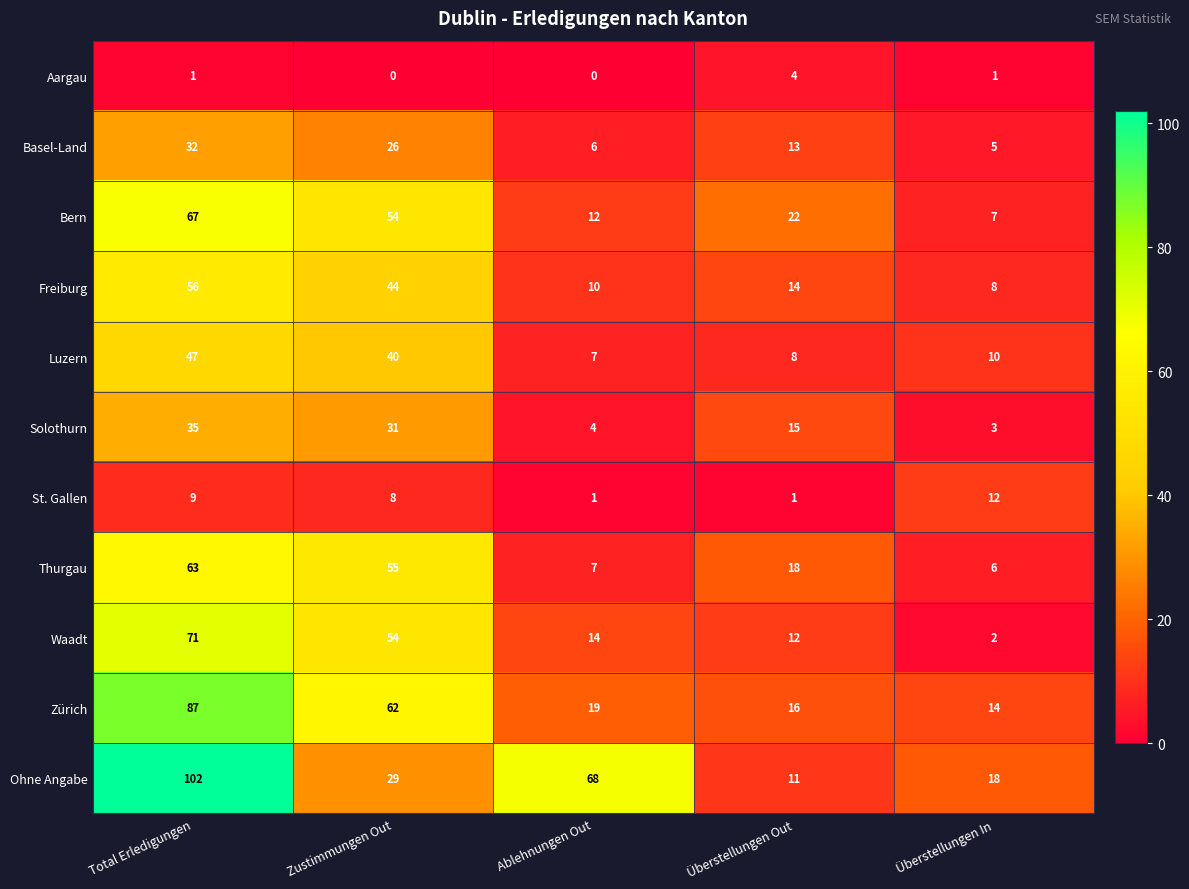

At which label is Freiburg closest to 32?

Zustimmungen Out